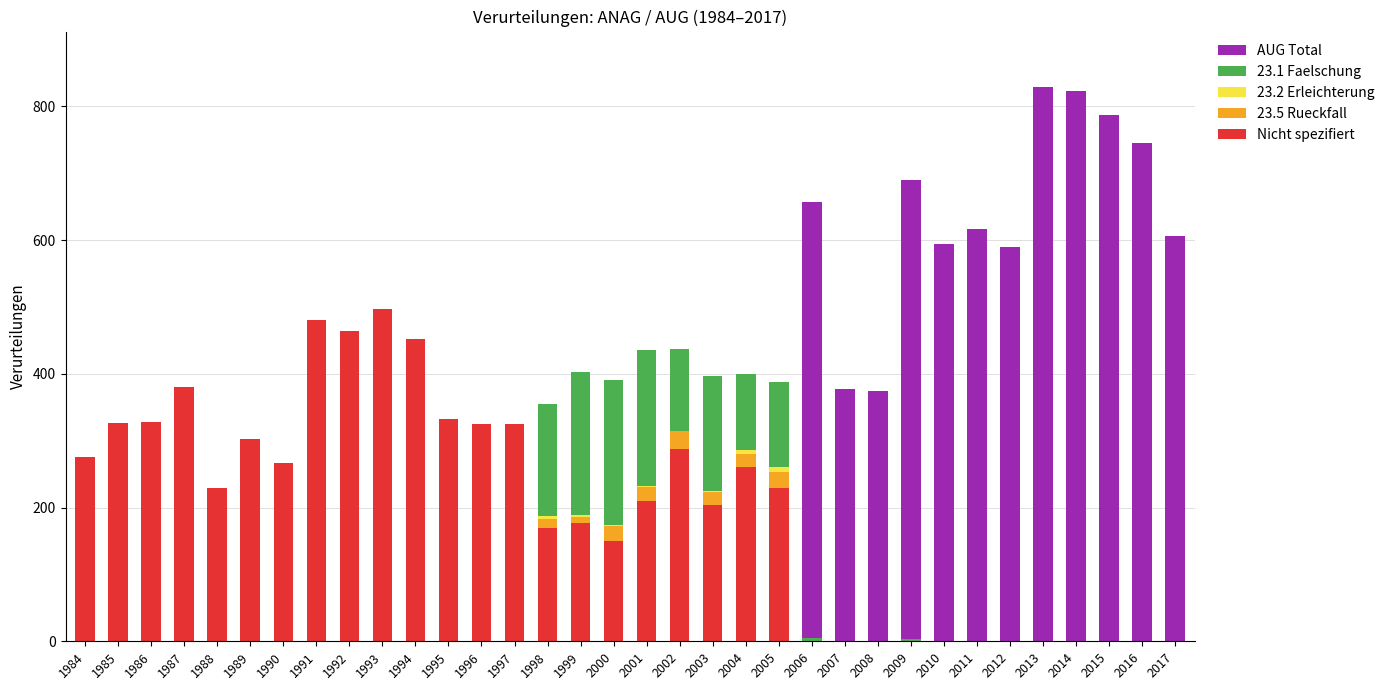

What is the maximum value for Nicht spezifiert?

497